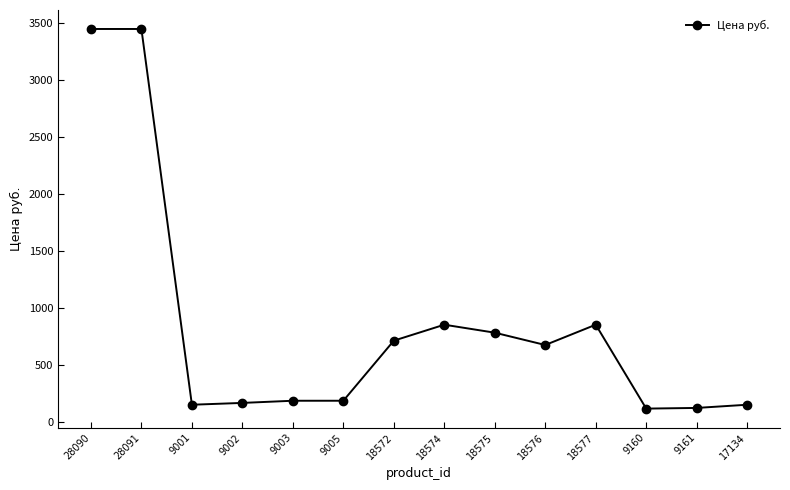

What is the average value?

847